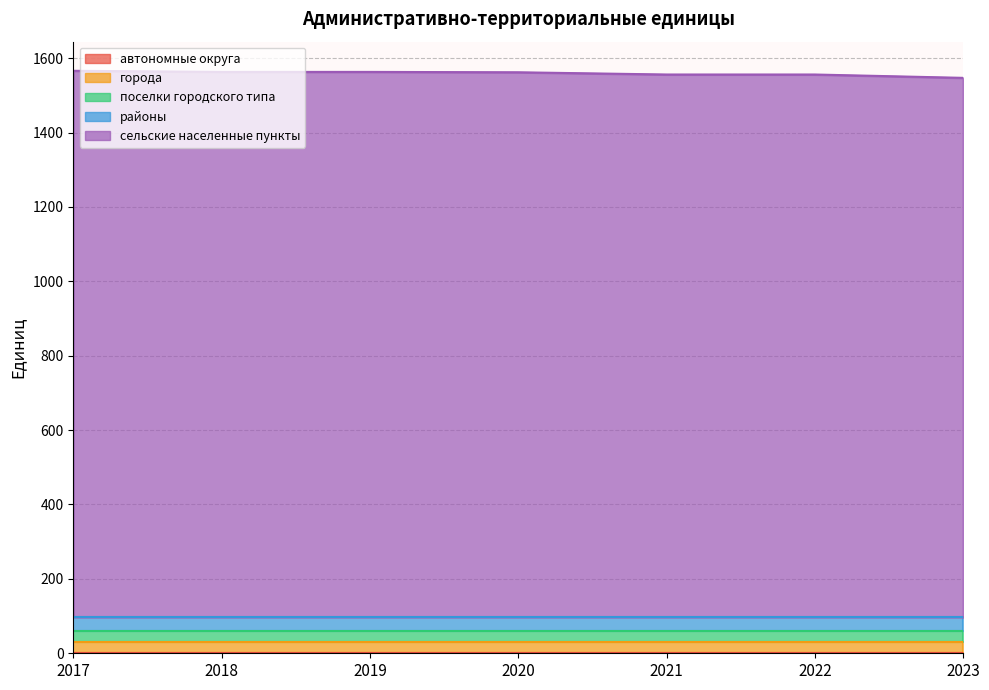

Which has a higher value, 2019 or 2017?

2019